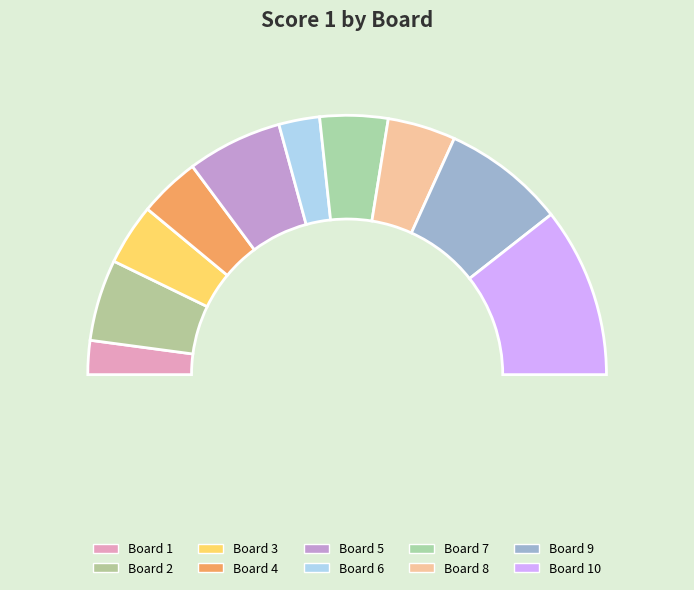

Which category has the smallest portion of the pie?

1